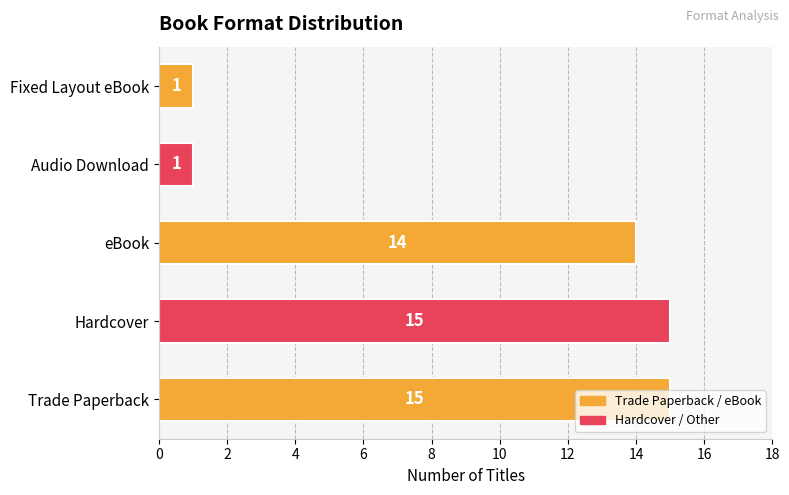

At which label is the value closest to 8?

eBook